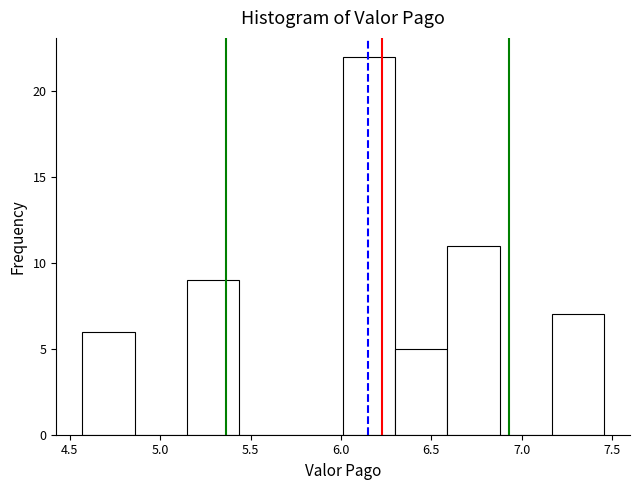

What is the height of the bar covering 4.55 to 4.85 on the x-axis? Neither the bar edges nor the heights are printed on the chart, so give them approximately, as read against the axes.

6